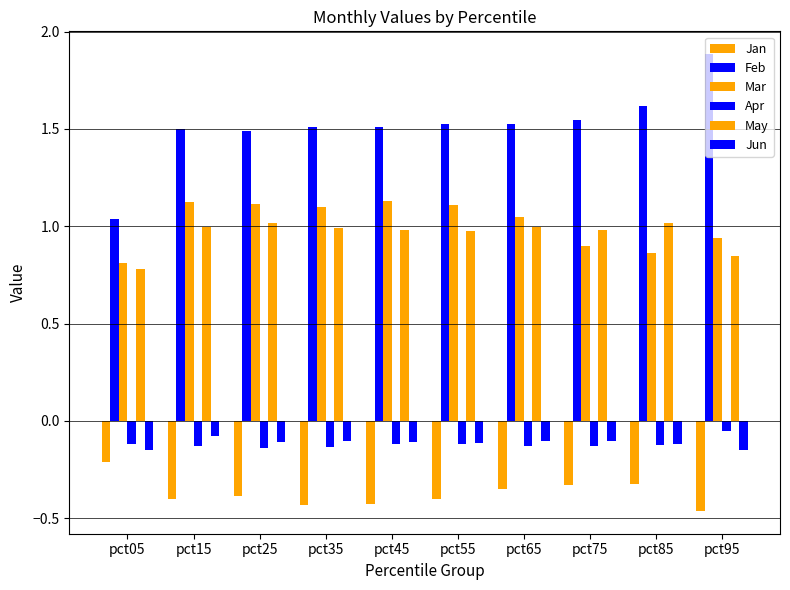

Read the Feb value at pct65.

1.5